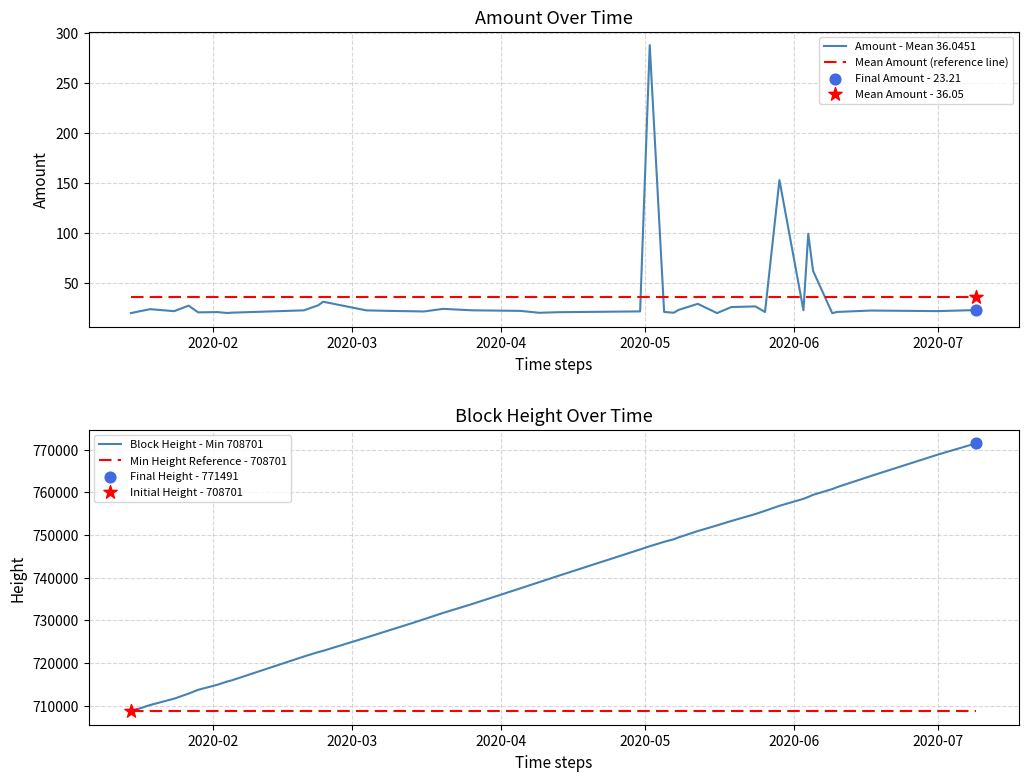

What is the minimum value for Amount - Mean 36.0451?

20.1